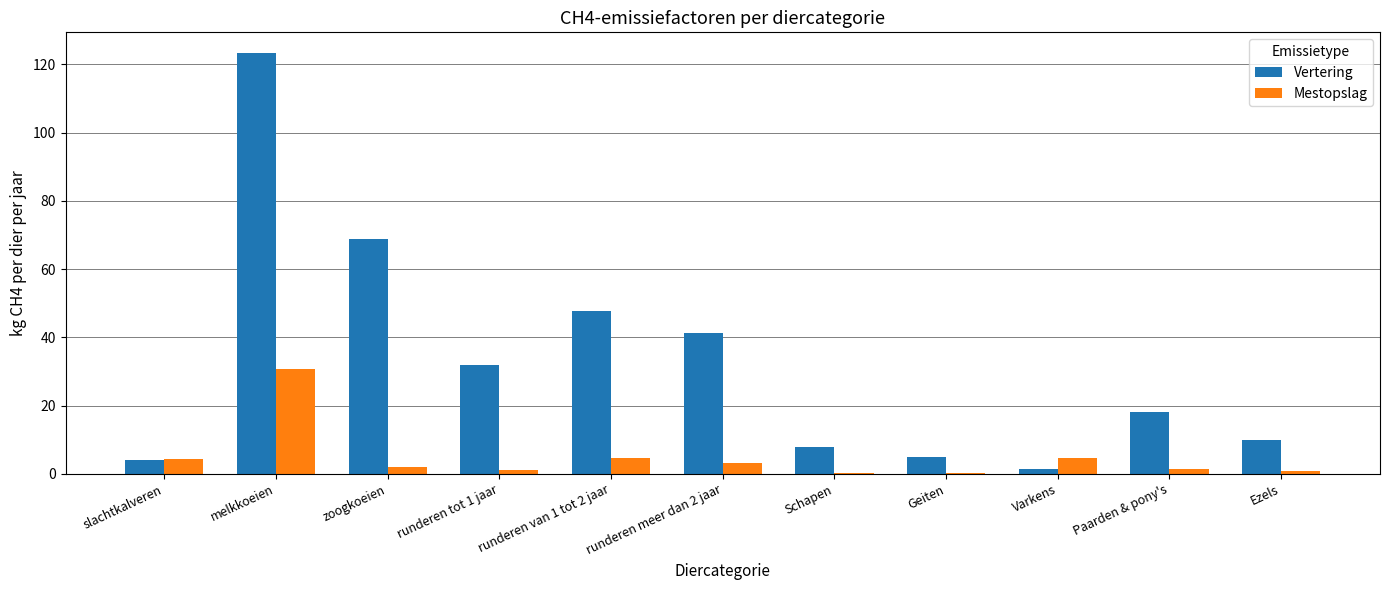

True or false: Mestopslag has a value of 4.2 at slachtkalveren.

True